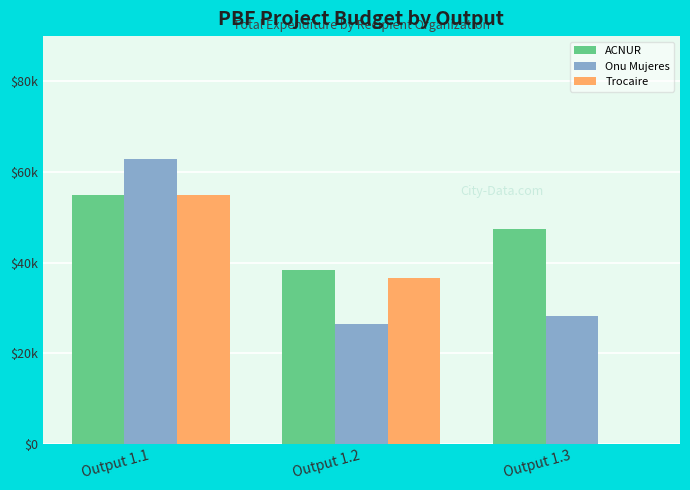

List the labels in order of Trocaire value, largest first.

Output 1.1, Output 1.2, Output 1.3